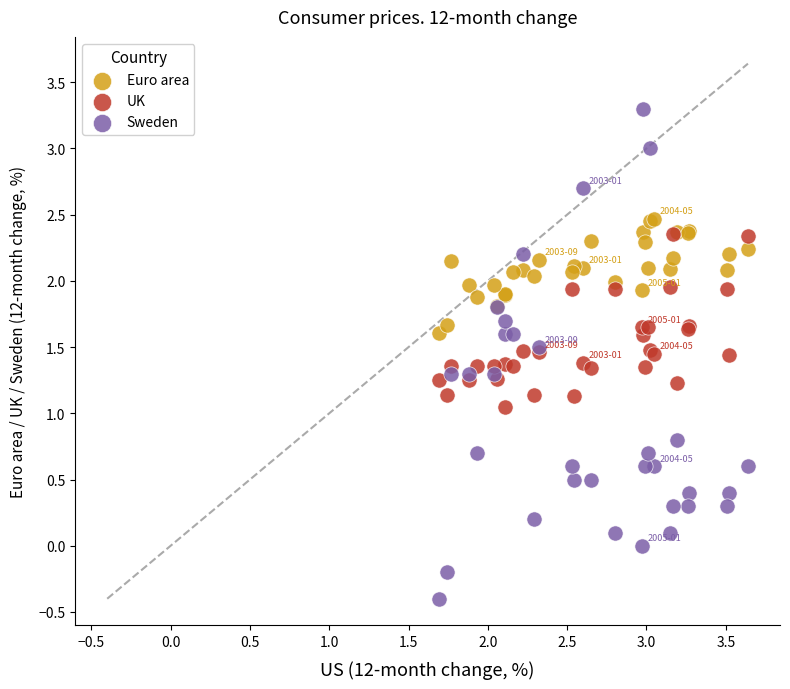

What are all the series names shown in the legend?

Euro area, UK, Sweden